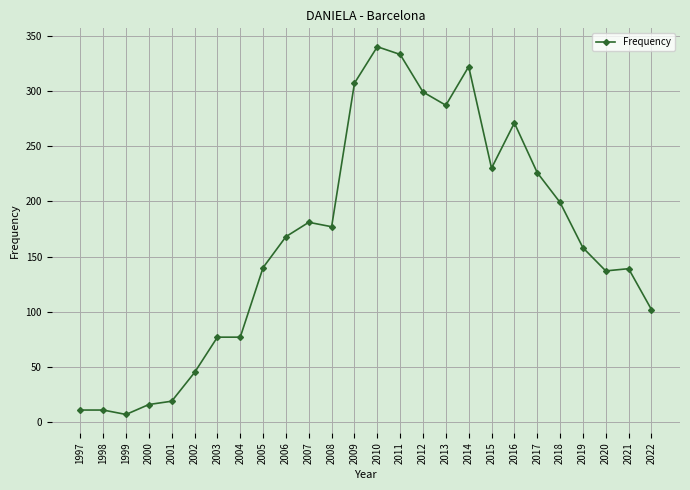

What value does the data have at 2018?

199